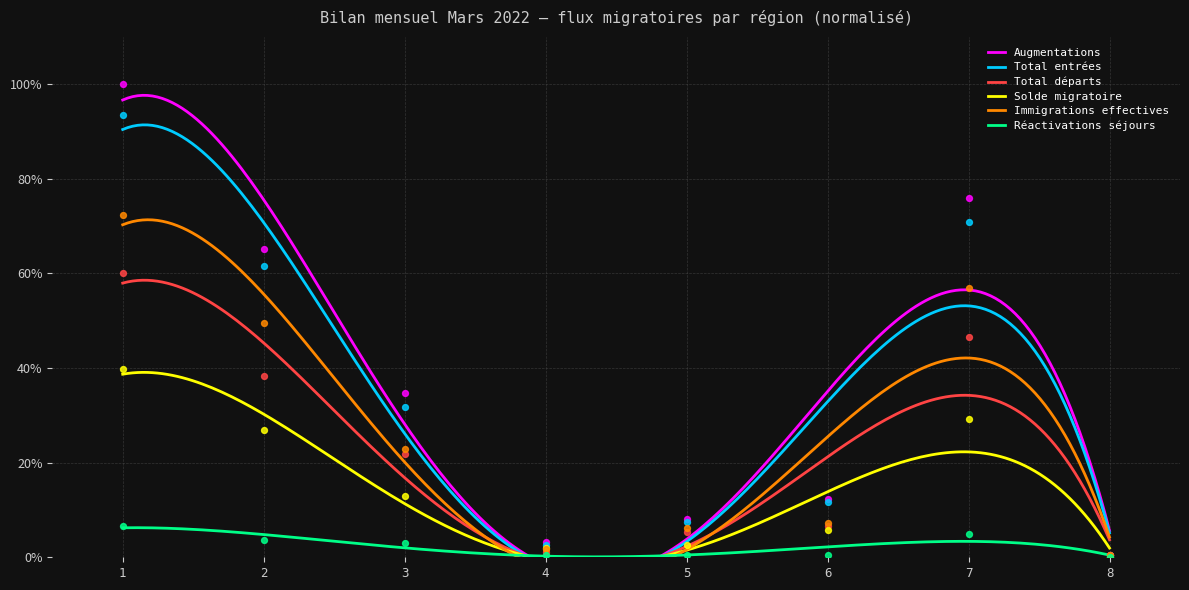

Which series has the largest total across all categories?

Augmentations